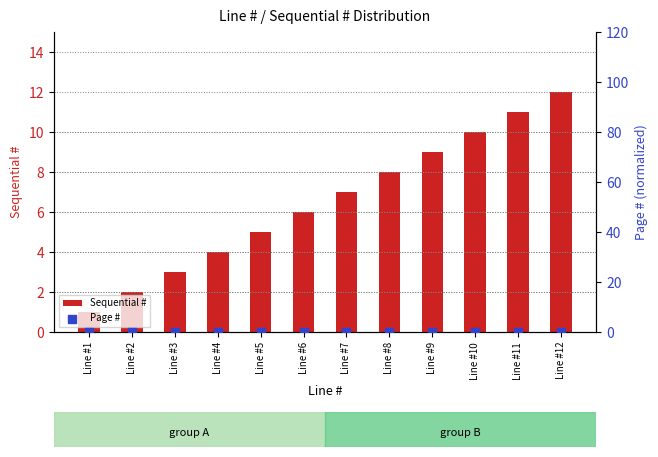

Which series has the widest spread of Y values?

Sequential #